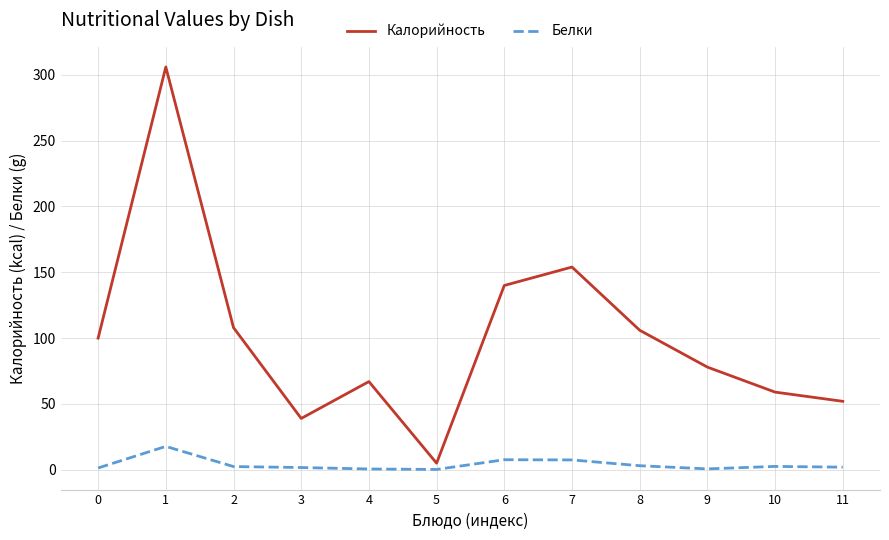

What is the maximum value shown in the chart?

306.0